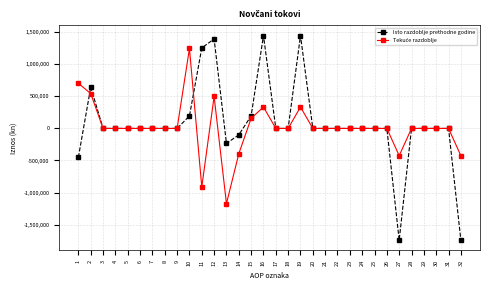

At which category does Isto razdoblje prethodne godine reach its first local peak?

2